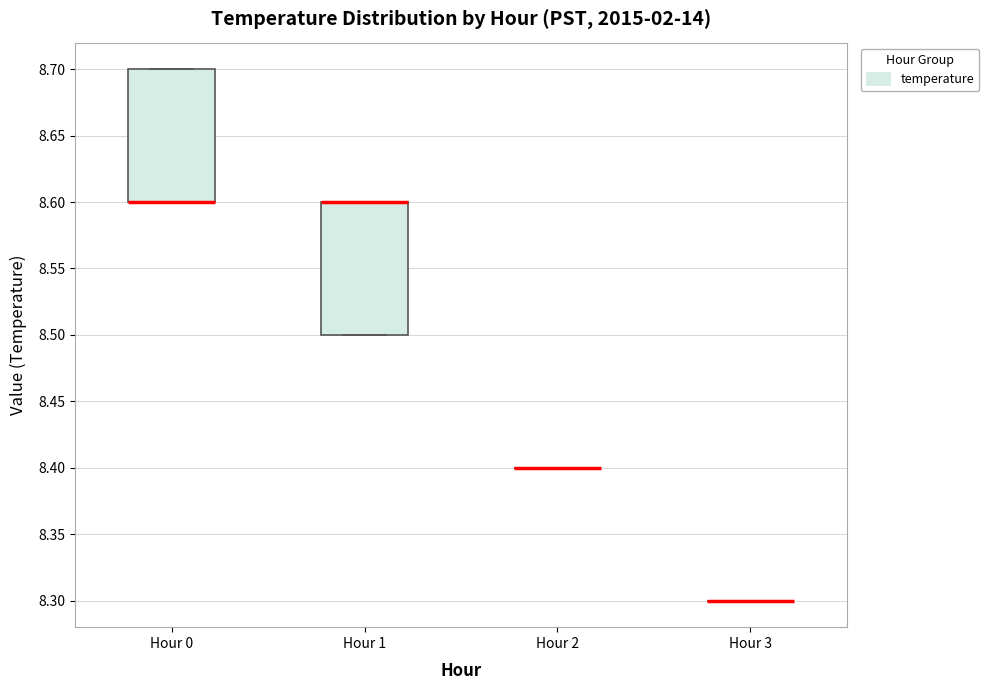

Reading left to right, read every box against the y-axis: the position of its median line, the range the box covers, and the ends of its whiskers. The values are not printed on the chart, so give them approximately, as read against the axis.

Hour 0: median 8.6 (drawn on the box's lower edge), box 8.6 to 8.7, whiskers 8.6 to 8.7
Hour 1: median 8.6 (drawn on the box's upper edge), box 8.5 to 8.6, whiskers 8.5 to 8.6
Hour 2: box collapsed to a line at 8.4, whiskers 8.4 to 8.4
Hour 3: box collapsed to a line at 8.3, whiskers 8.3 to 8.3